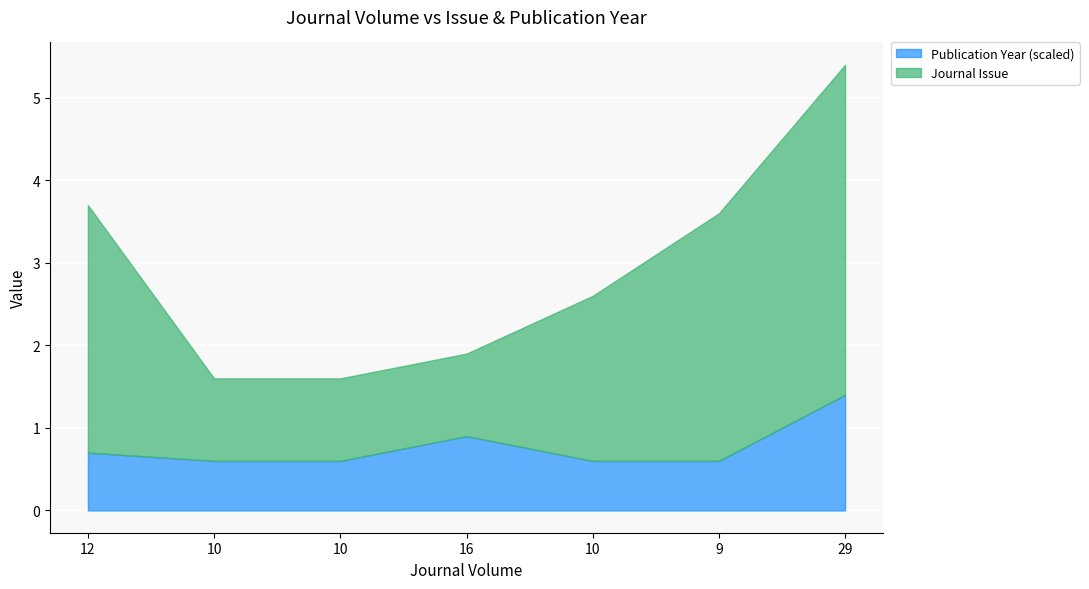

The Journal Issue series shows 2 at 10. True or false?

True